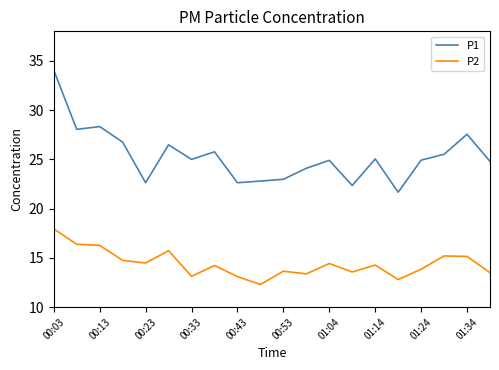

Which series has the widest spread of values?

P1